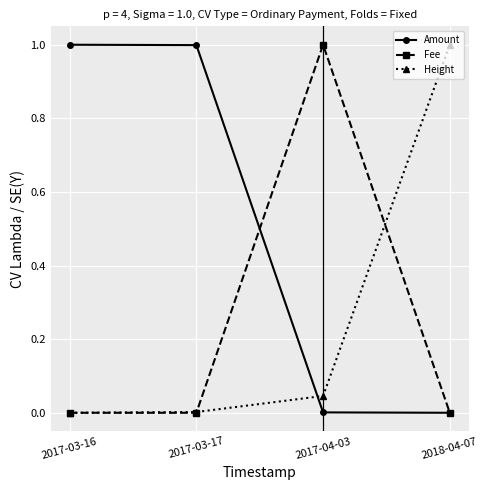

What is the sum of all Amount values?

2.0